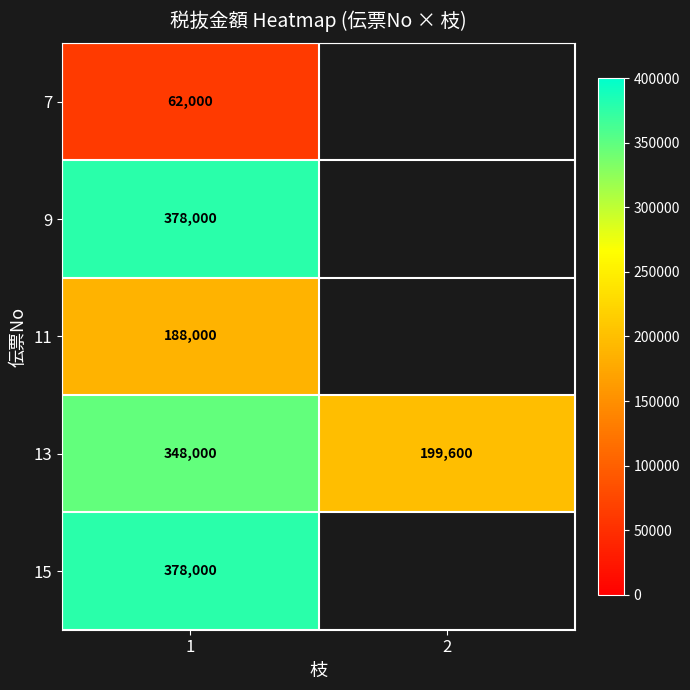

What is the total value across all series at 1?

1354000